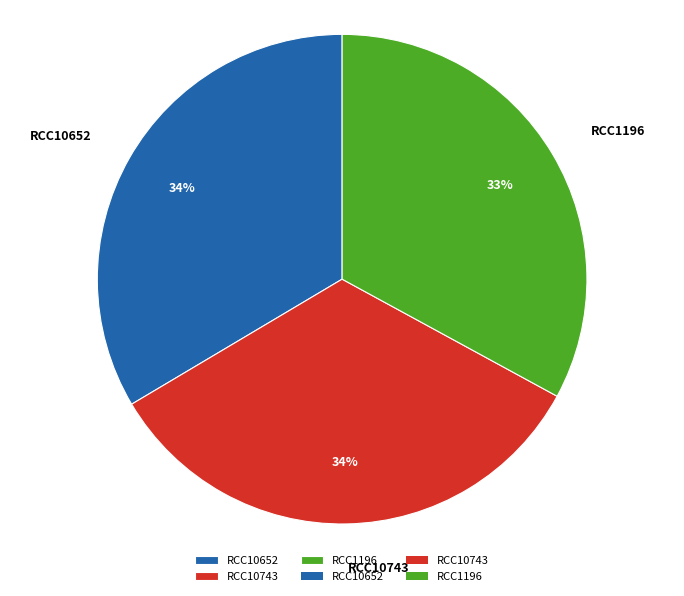

How many segments does this pie chart have?

3